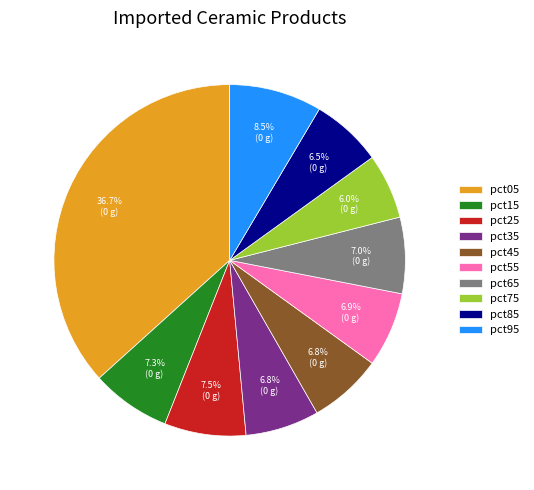

What percentage is NOT represented by pct85?

93.5%